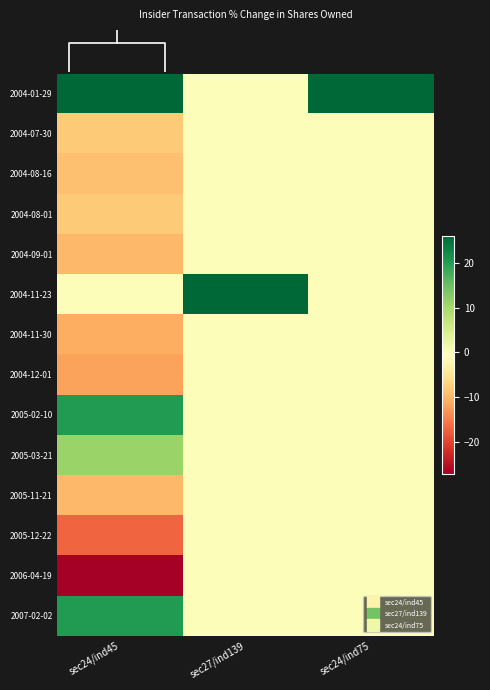

What is the highest value of the 2004-01-29 series?

26